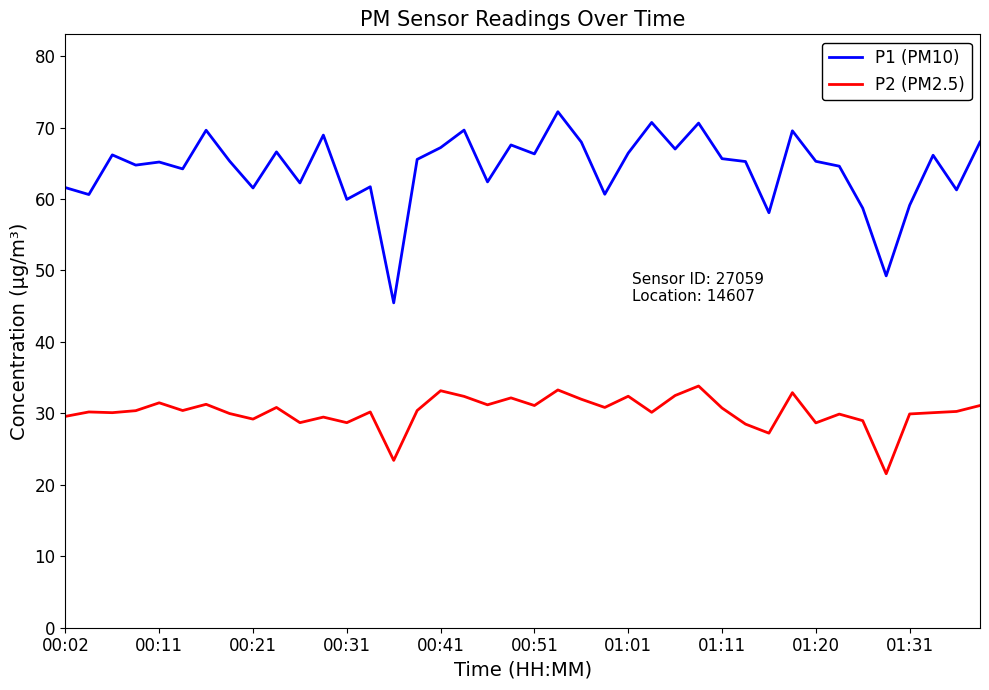

What is the difference between the maximum and minimum values in the P2 (PM2.5) series?

12.3